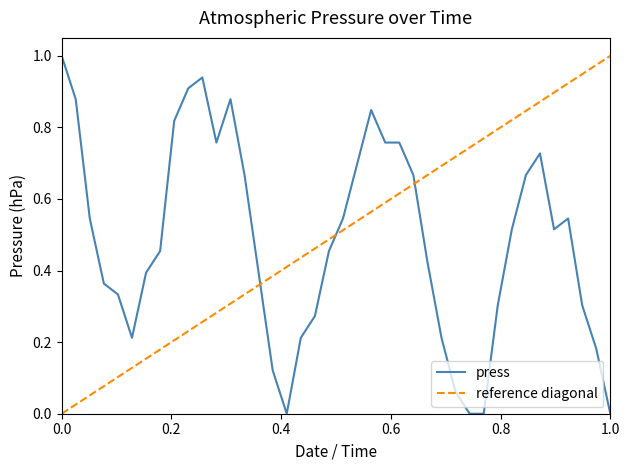

What is the value of the 22nd point from the left?

0.7